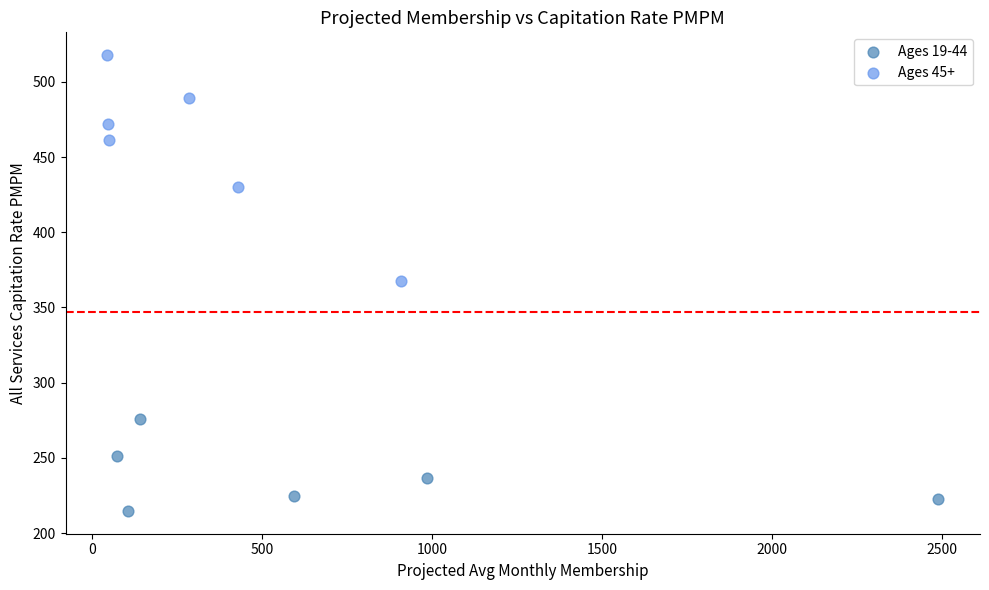

Which series reaches the maximum Y coordinate?

Ages 45+